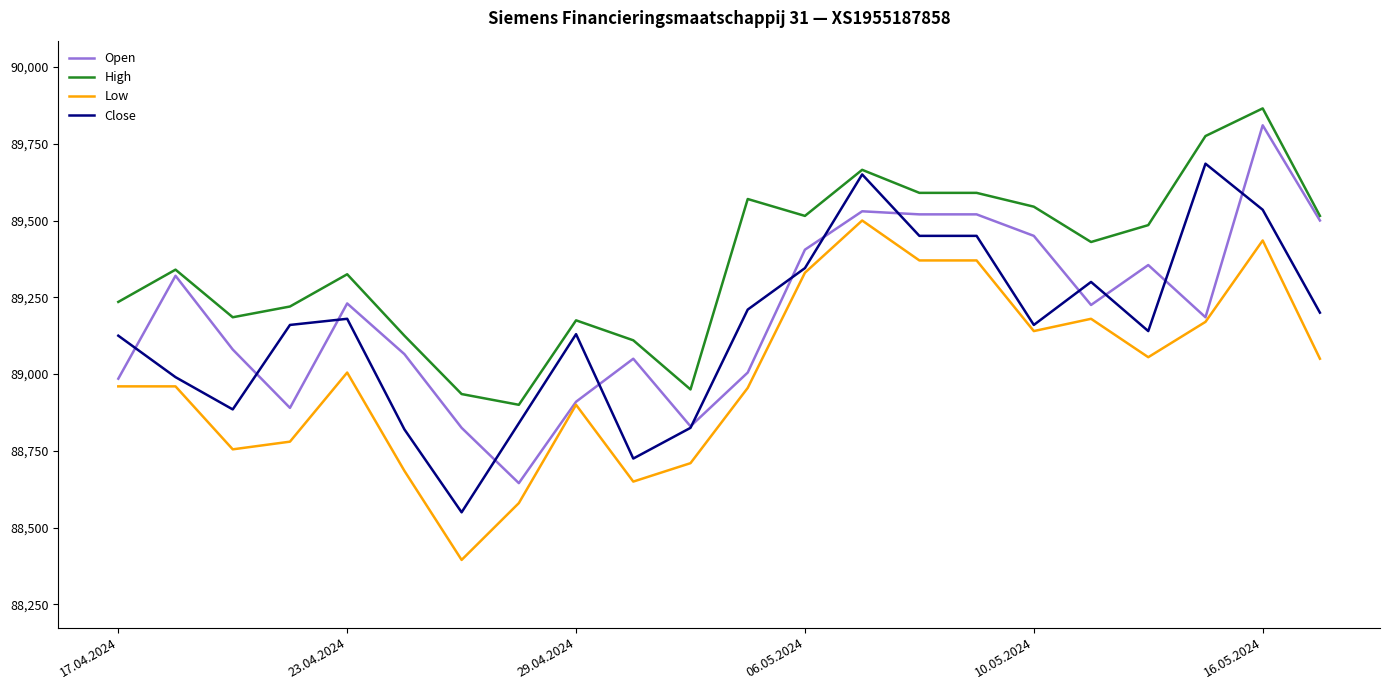

What is the minimum value shown in the chart?

88395